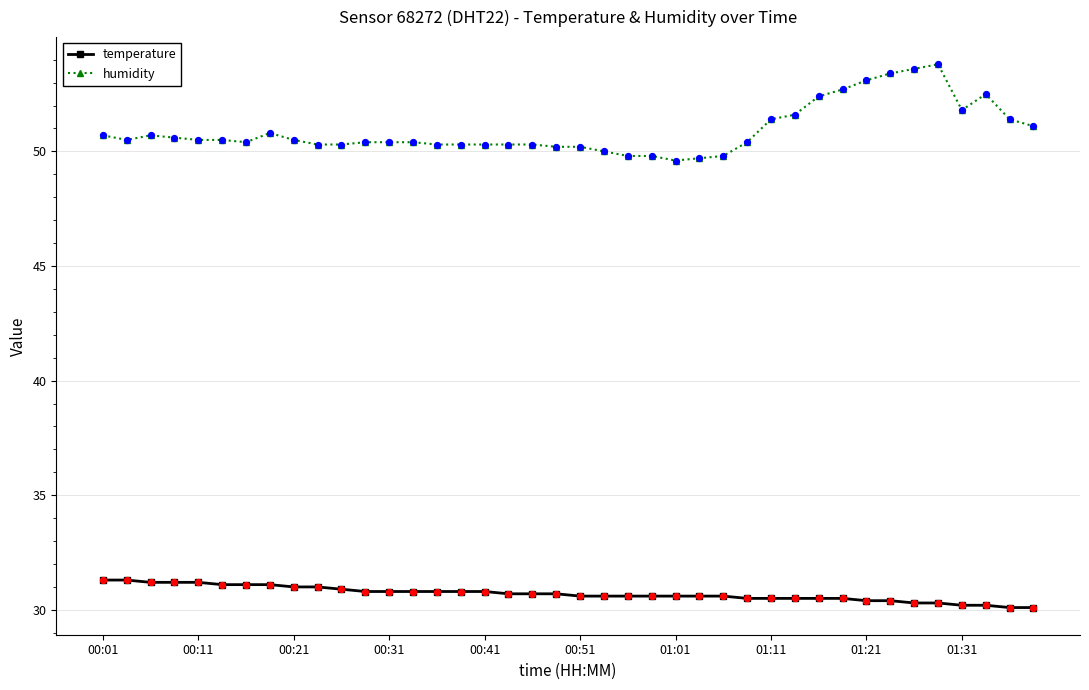

Which series has the largest total across all categories?

humidity